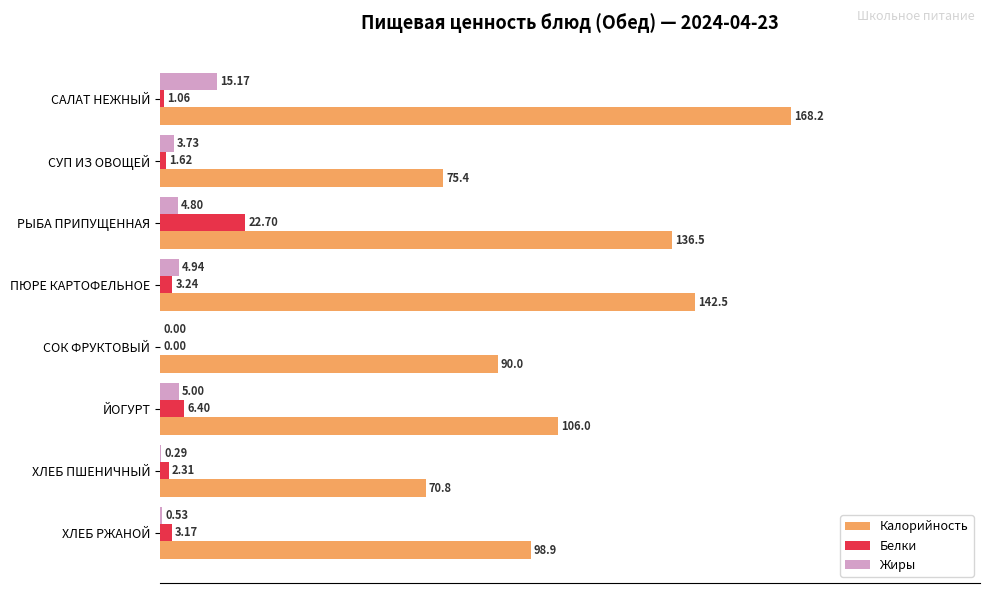

Are the bars horizontal?

Yes